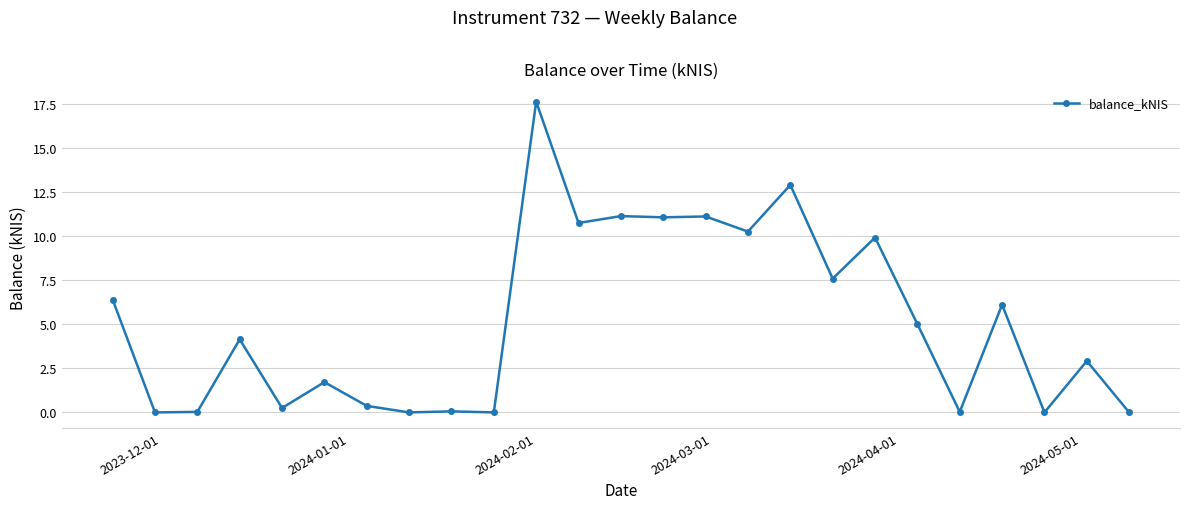

True or false: the data has more than 0 interior local peaks.

True